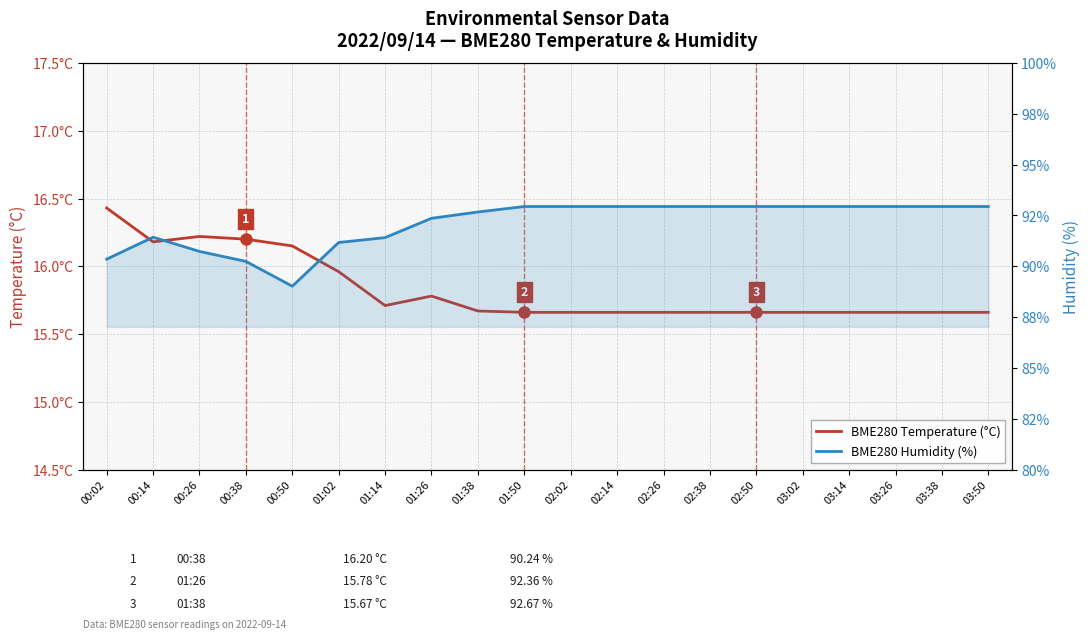

Rank the series by their average value, from lowest to highest.

BME280 Temperature (°C), BME280 Humidity (%)